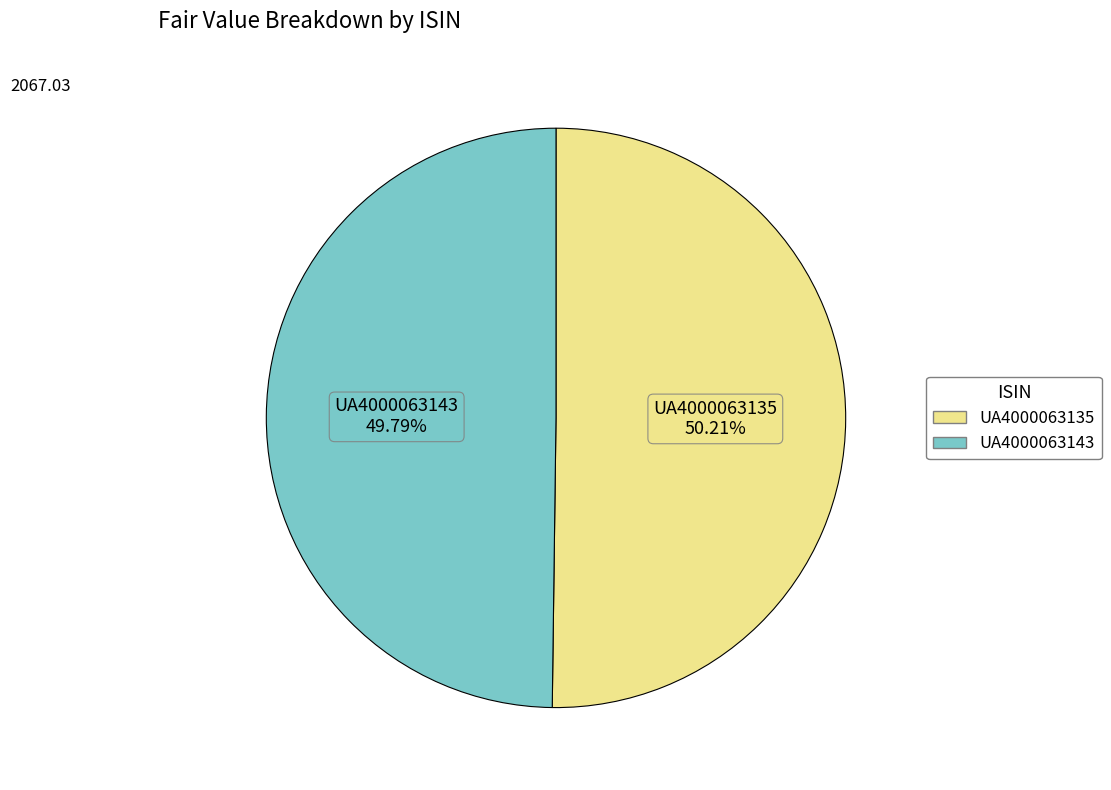

To the nearest percent, what portion does UA4000063143 represent?

50%